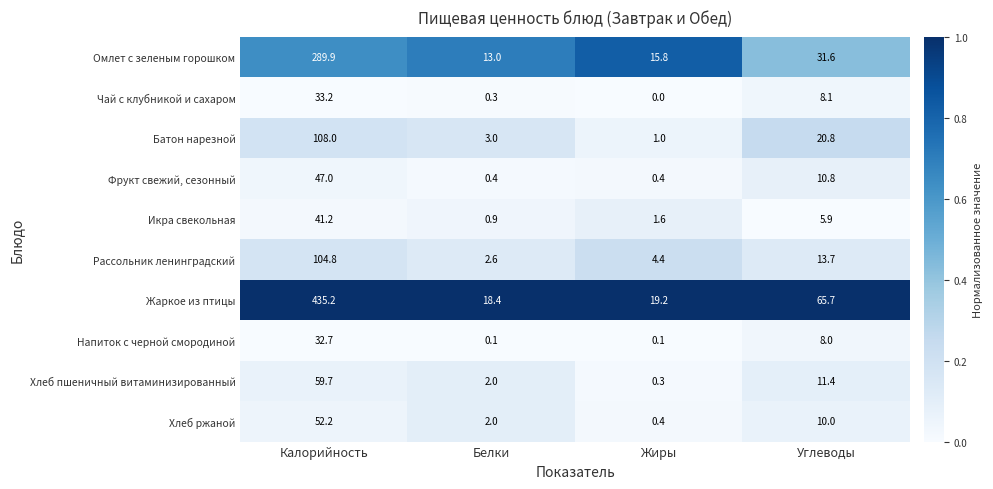

At which category is the sum across all series the highest?

Калорийность